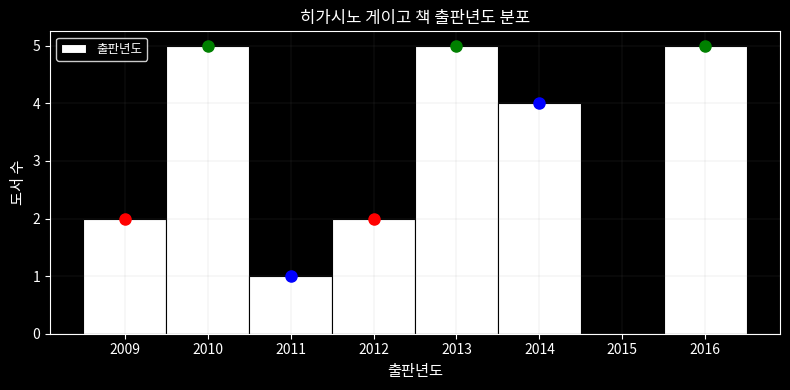

Reading left to right, list every bar in this chart as the range it spans on the x-axis followed by its height. The values are not printed on the chart, so give them approximately, as read against the axis.

2008.5 to 2009.5: 2
2009.5 to 2010.5: 5
2010.5 to 2011.5: 1
2011.5 to 2012.5: 2
2012.5 to 2013.5: 5
2013.5 to 2014.5: 4
2014.5 to 2015.5: 0
2015.5 to 2016.5: 5